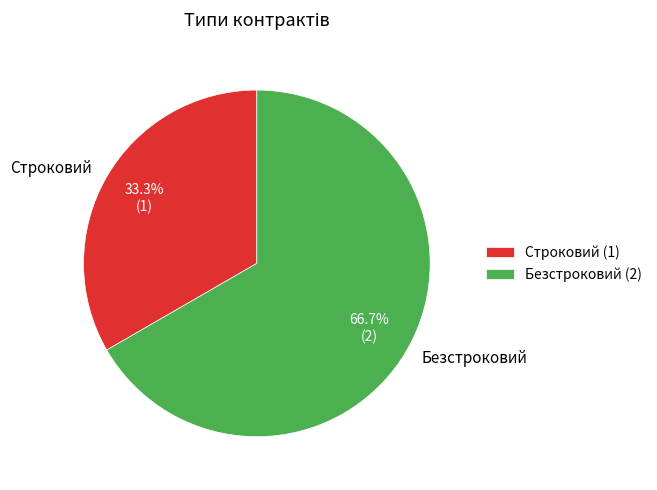

Which has a higher value, Строковий or Безстроковий?

Безстроковий